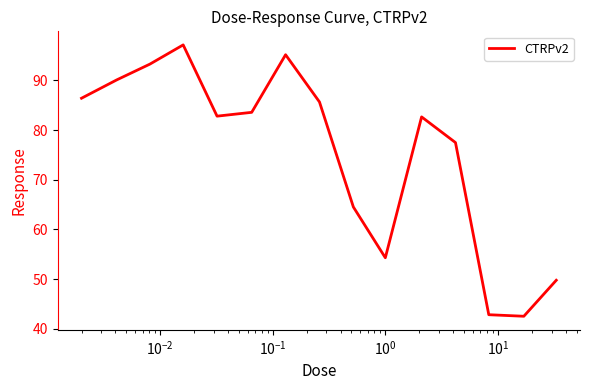

What is the difference between the maximum and second lowest values?

54.3